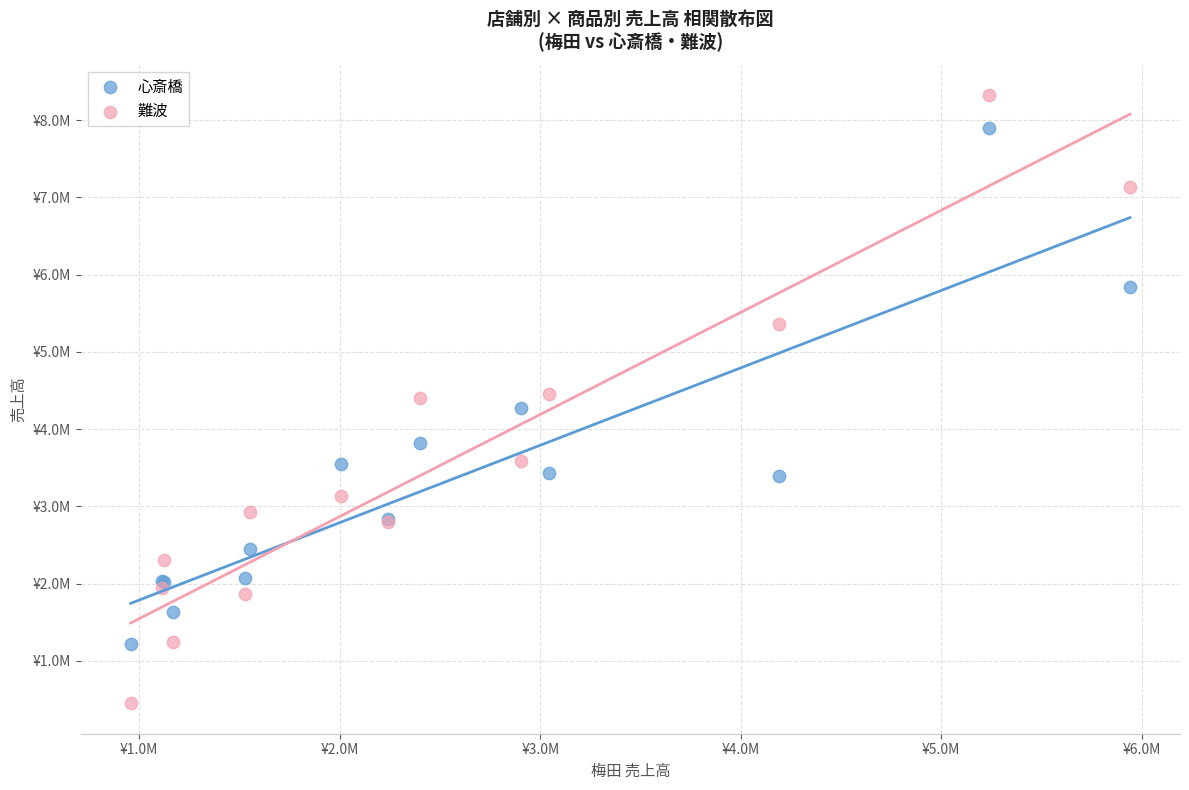

Which series reaches the minimum Y coordinate?

難波